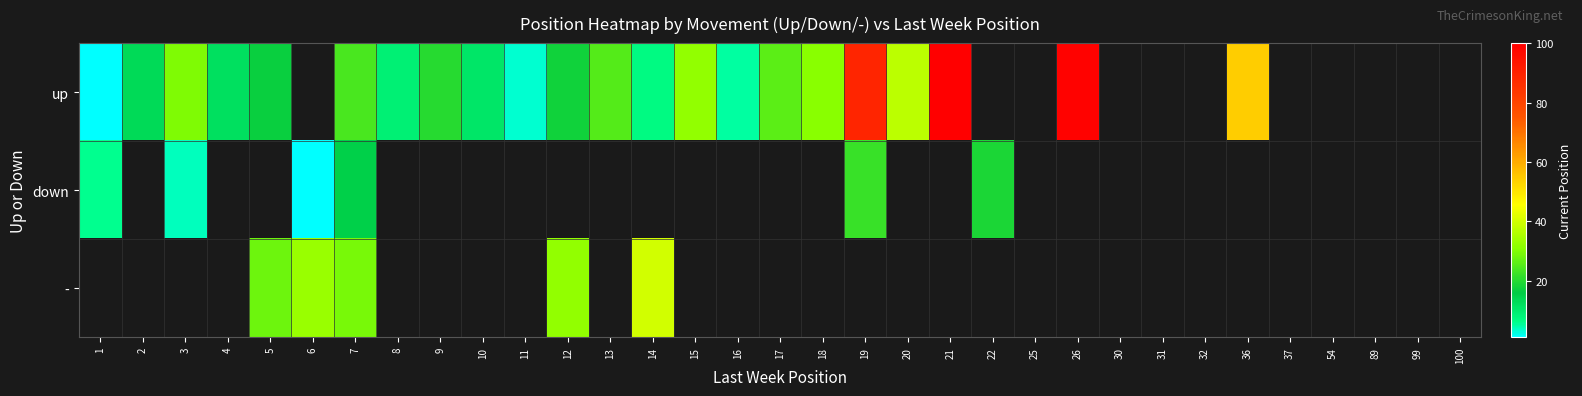

Count the number of categories in the chart.

33